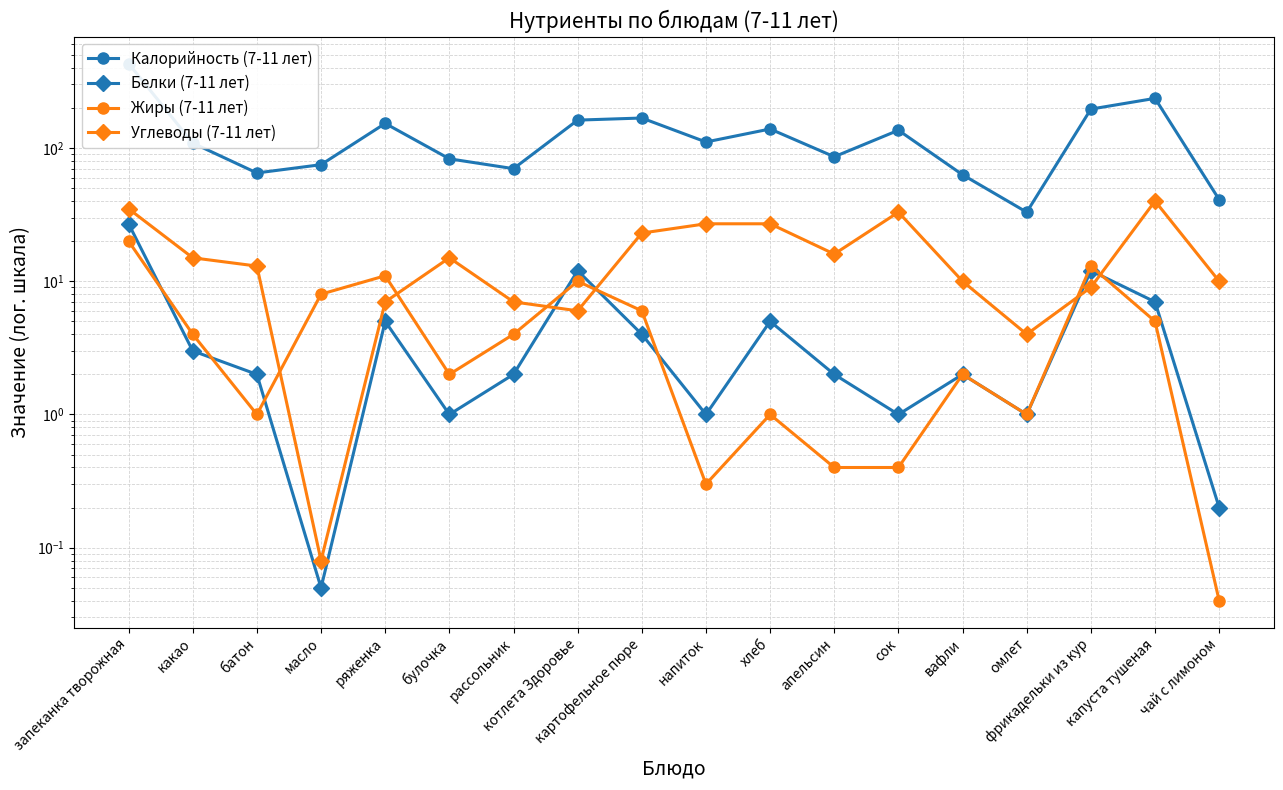

Reading left to right, extract all data points from this chart.

Калорийность (7-11 лет): 431.0	109.0	65.0	75.0	153.0	83.0	70.0	162.0	168.0	111.0	139.0	86.0	136.0	63.0	33.0	196.0	236.0	41.0
Белки (7-11 лет): 27.0	3.0	2.0	0.1	5.0	1.0	2.0	12.0	4.0	1.0	5.0	2.0	1.0	2.0	1.0	12.0	7.0	0.2
Жиры (7-11 лет): 20.0	4.0	1.0	8.0	11.0	2.0	4.0	10.0	6.0	0.3	1.0	0.4	0.4	2.0	1.0	13.0	5.0	0.0
Углеводы (7-11 лет): 35.0	15.0	13.0	0.1	7.0	15.0	7.0	6.0	23.0	27.0	27.0	16.0	33.0	10.0	4.0	9.0	40.0	10.0